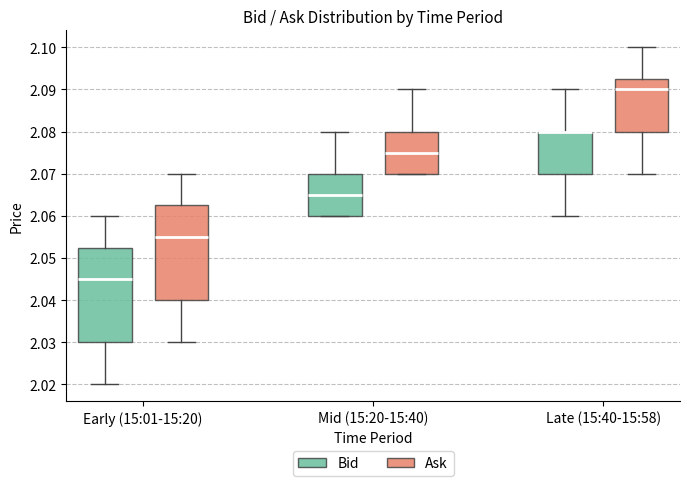

Reading left to right, transcribe this box plot: for each box, give where its median line is, the range the box spans, and where its two whiskers end, as read against the y-axis. The values are not printed on the chart, so give them approximately, as read against the axis.

Early (15:01-15:20) (Bid): median 2.045, box 2.030 to 2.053, whiskers 2.020 to 2.060
Early (15:01-15:20) (Ask): median 2.055, box 2.040 to 2.063, whiskers 2.030 to 2.070
Mid (15:20-15:40) (Bid): median 2.065, box 2.060 to 2.070, whiskers 2.060 to 2.080
Mid (15:20-15:40) (Ask): median 2.075, box 2.070 to 2.080, whiskers 2.070 to 2.090
Late (15:40-15:58) (Bid): median 2.080 (drawn on the box's upper edge), box 2.070 to 2.080, whiskers 2.060 to 2.090
Late (15:40-15:58) (Ask): median 2.090, box 2.080 to 2.093, whiskers 2.070 to 2.100